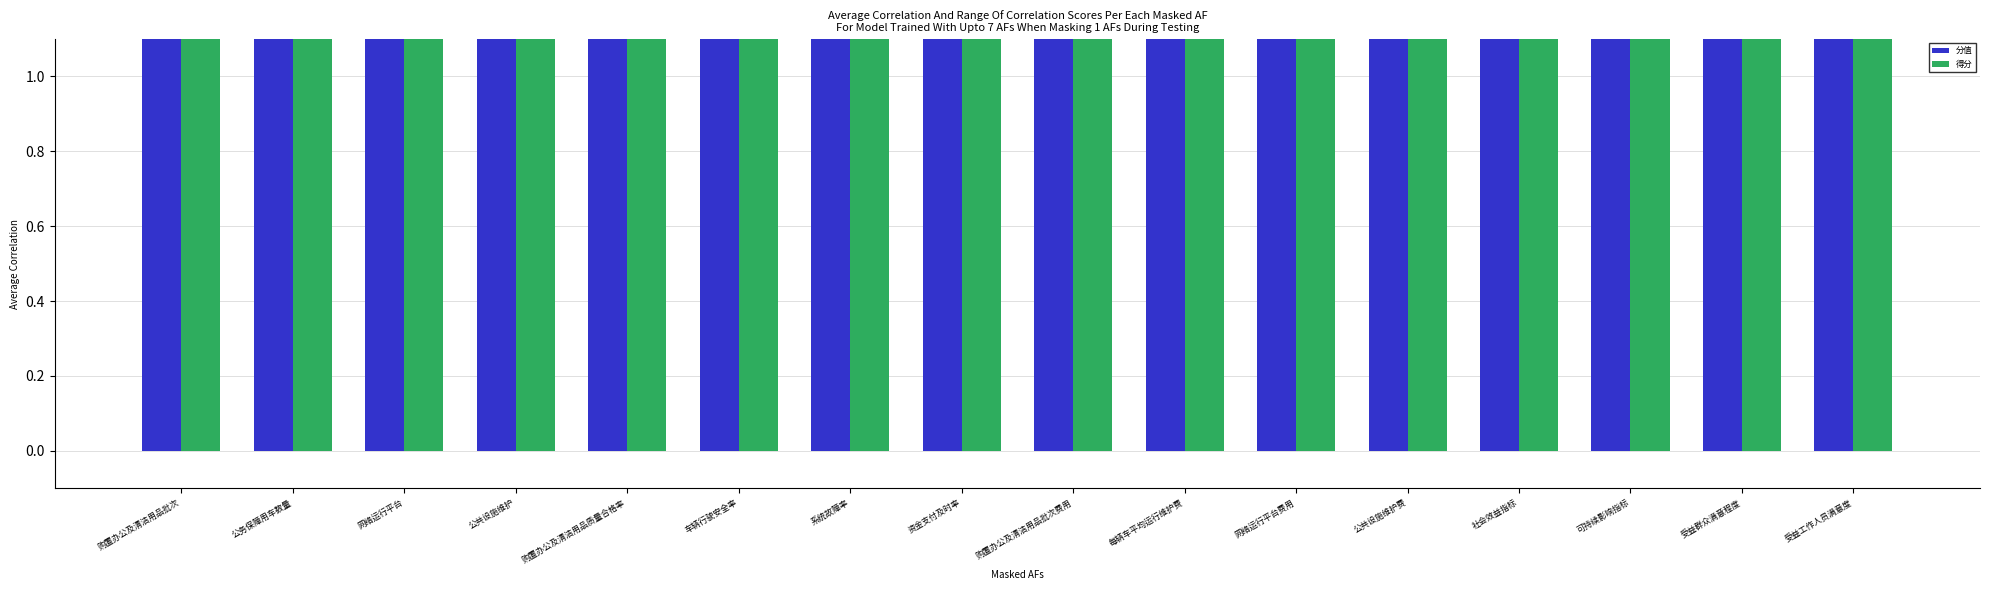

What is the minimum value for 分值?

4